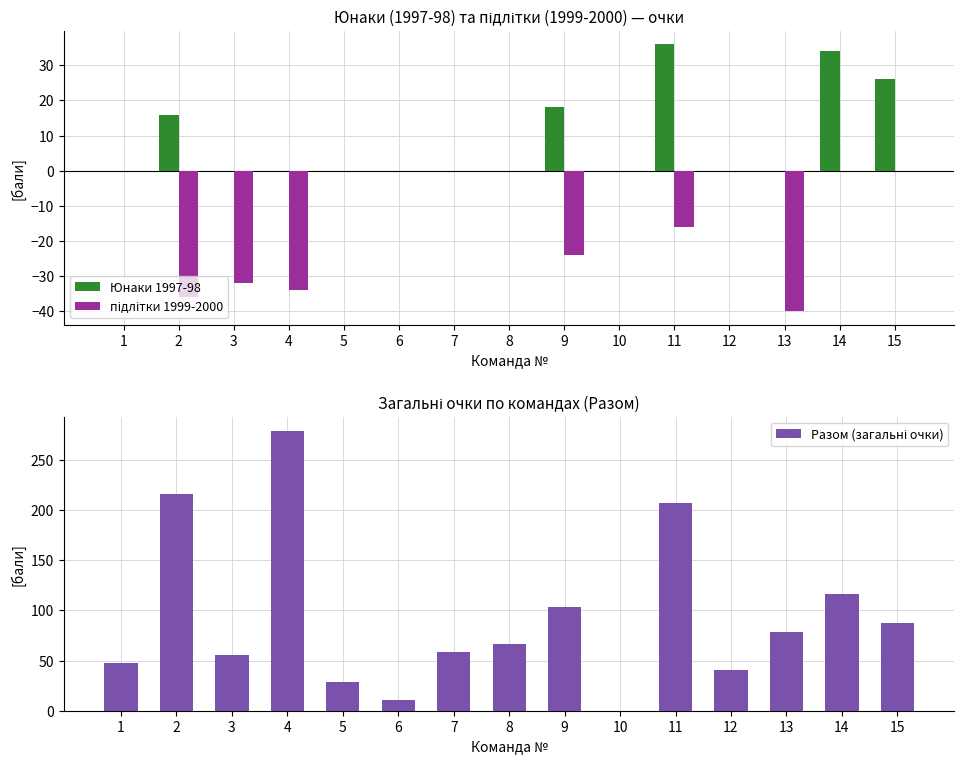

Which label corresponds to the largest value in the chart?

4